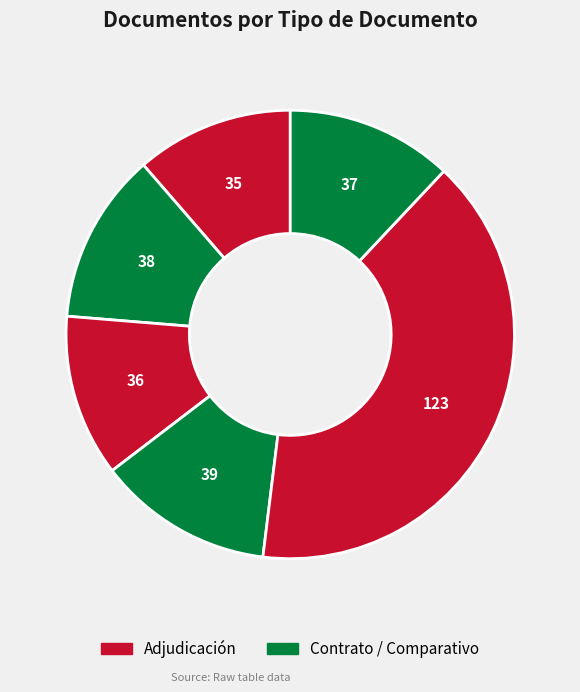

How many segments does this pie chart have?

6